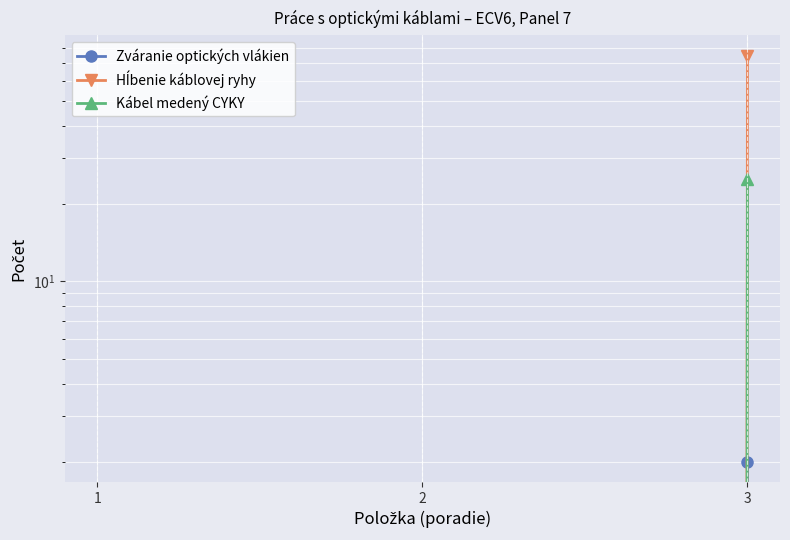

True or false: Hĺbenie káblovej ryhy has a value of 46 at 3.

False